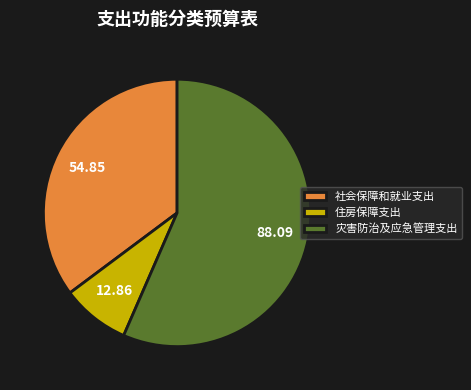

Between 住房保障支出 and 社会保障和就业支出, which is larger?

社会保障和就业支出